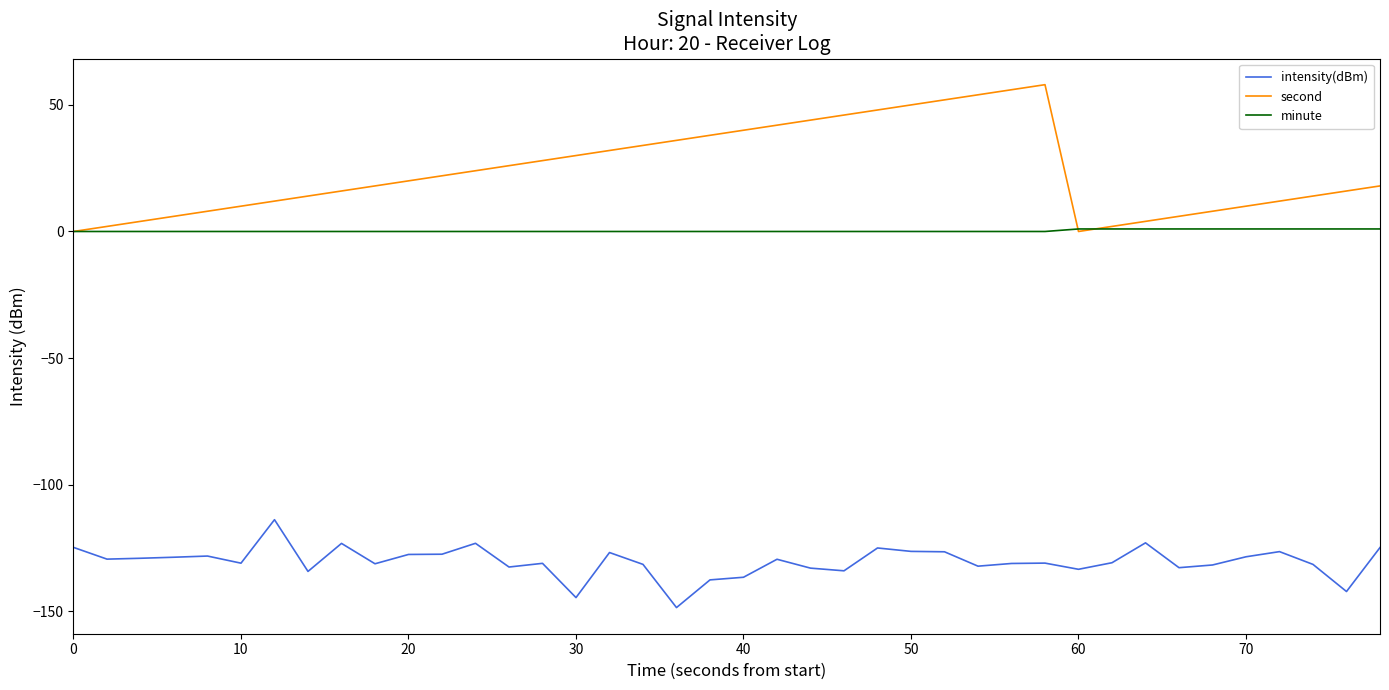

What is the smallest value displayed?

-148.6